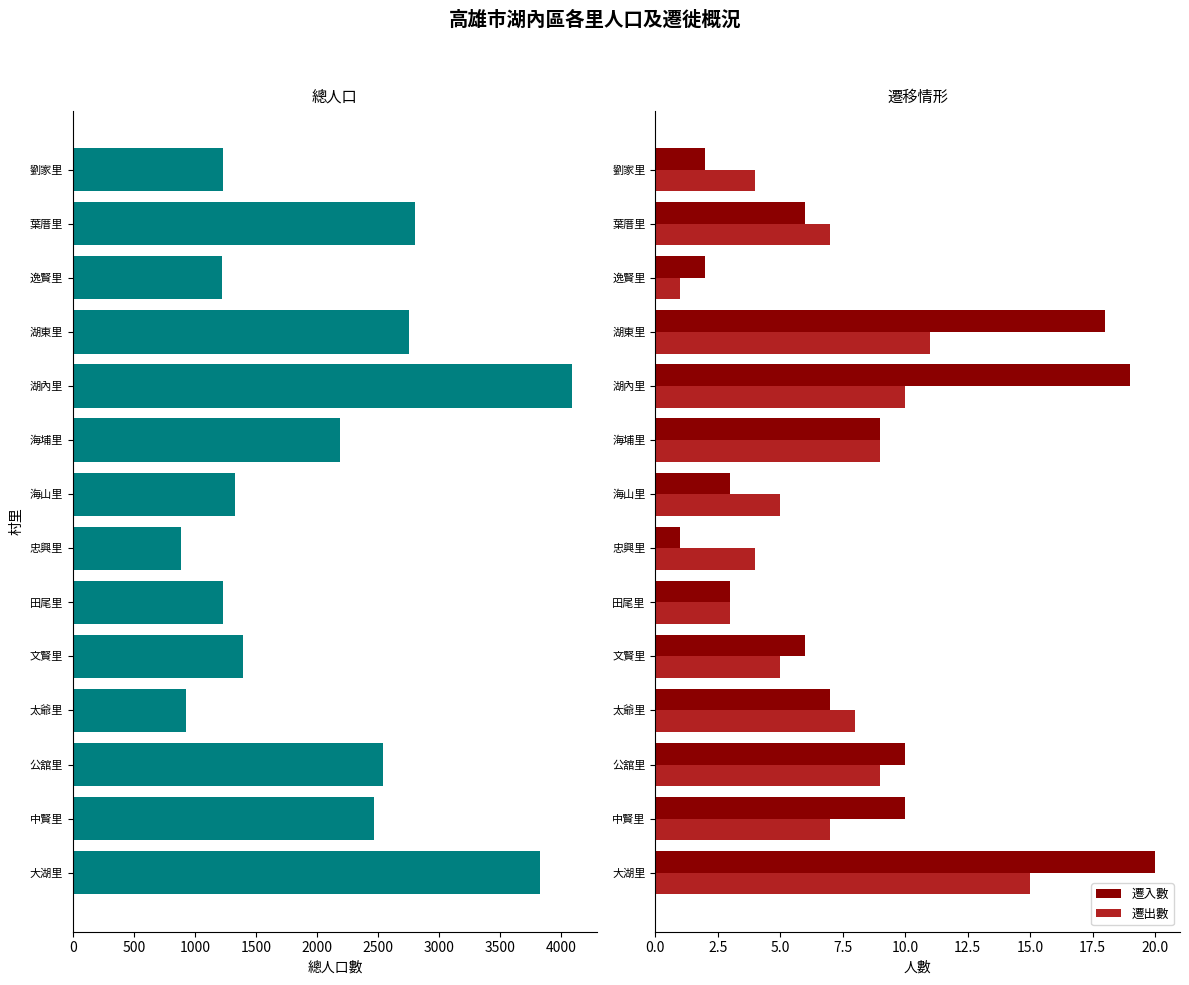

How many values in the 遷出數 series exceed 7?

6